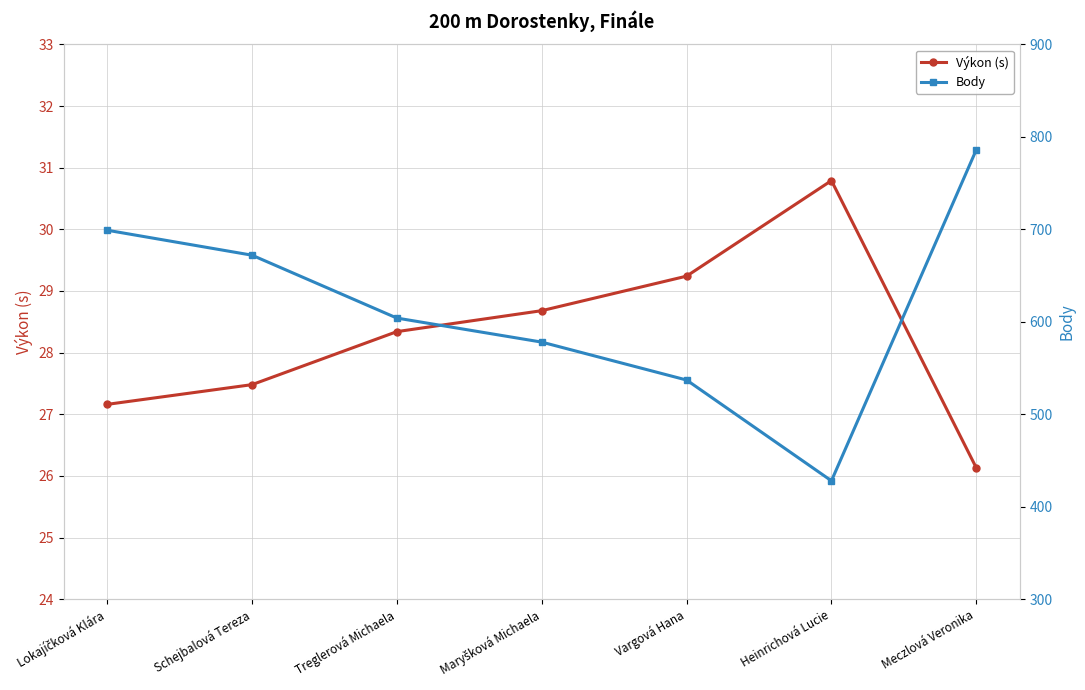

Where is Výkon (s) nearest to the value 28?

Treglerová Michaela